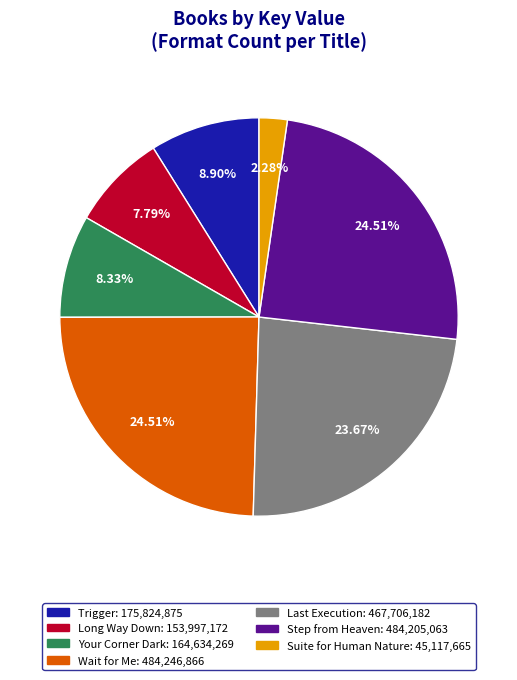

How many segments does this pie chart have?

7